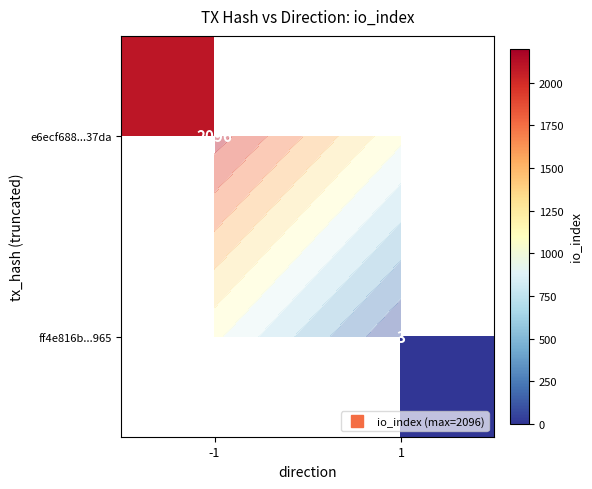

Rank the series at -1 from lowest to highest value.

e6ecf688...37da, ff4e816b...965